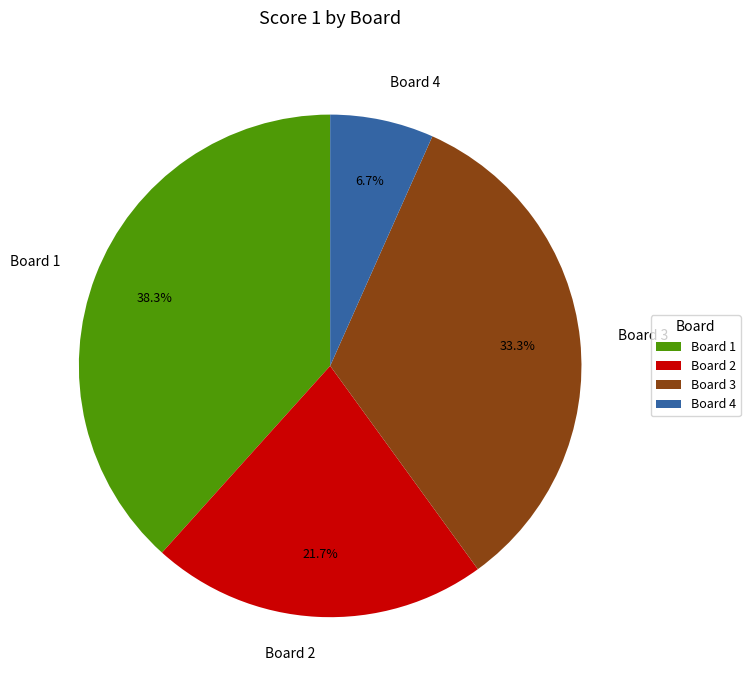

To the nearest percent, what percentage of the pie is Board 4?

7%